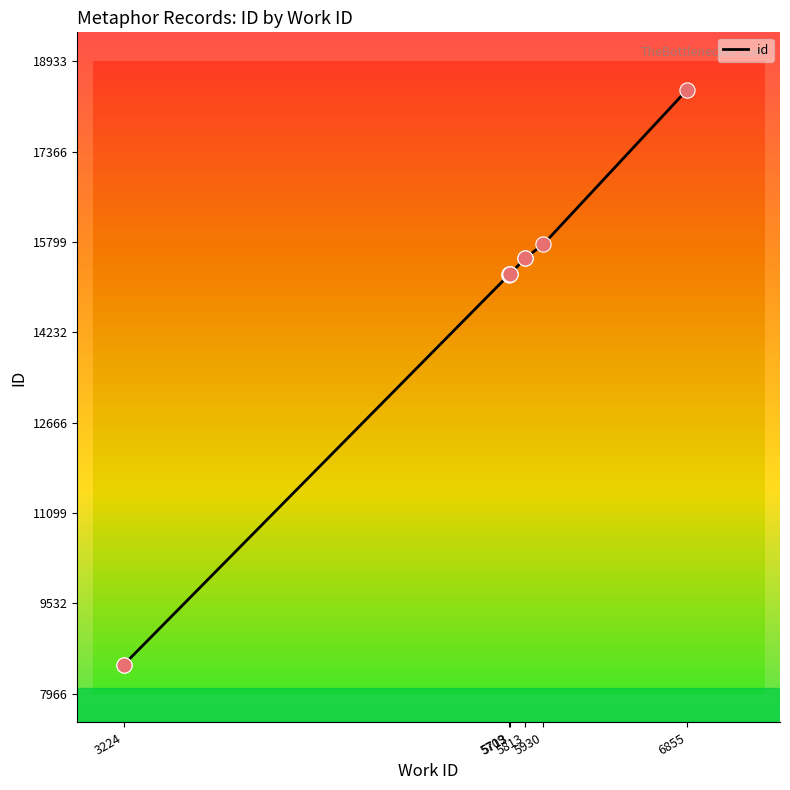

What is the ratio of the value at 6855 to the value at 5709?

1.2